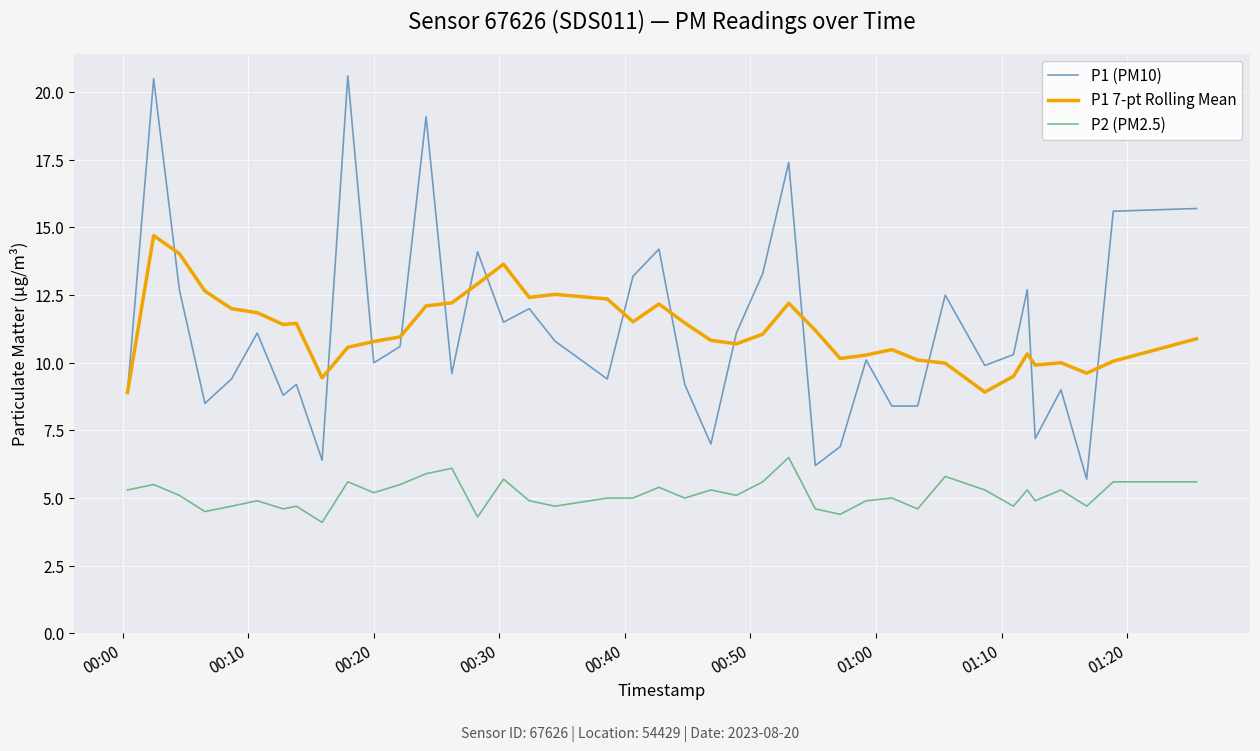

True or false: P2 (PM2.5) and P1 (PM10) cross at least once.

False